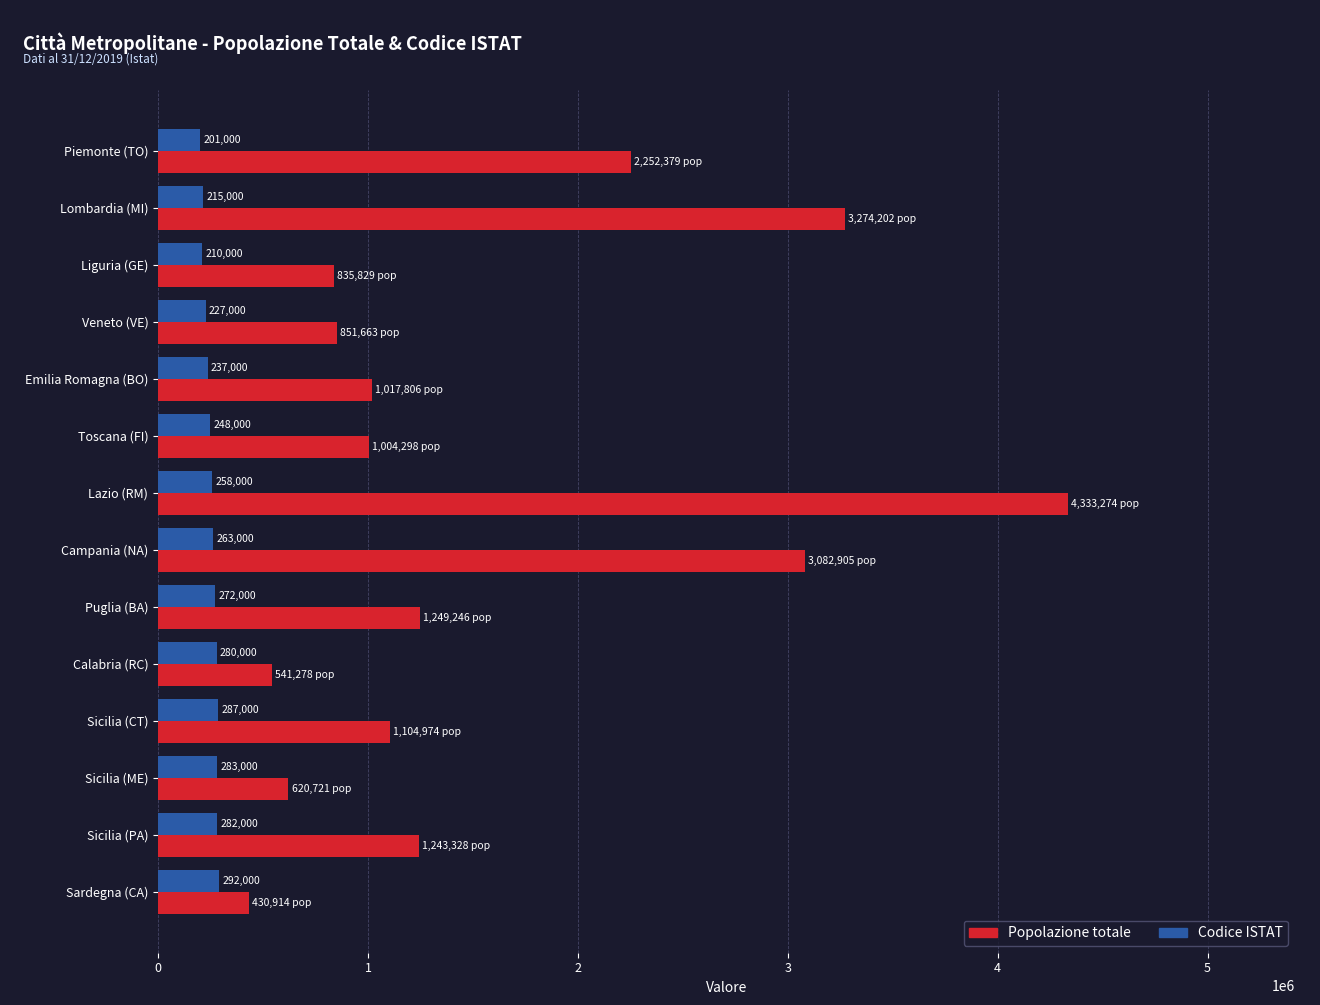

What are all the series names shown in the legend?

Popolazione totale, Codice ISTAT